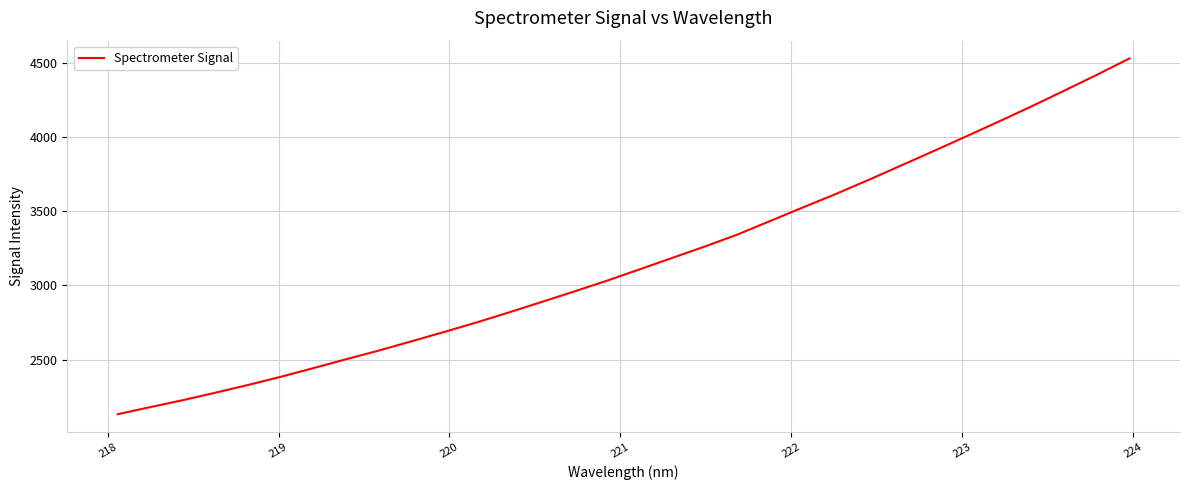

What is the difference between the second highest and minimum values?

2284.6